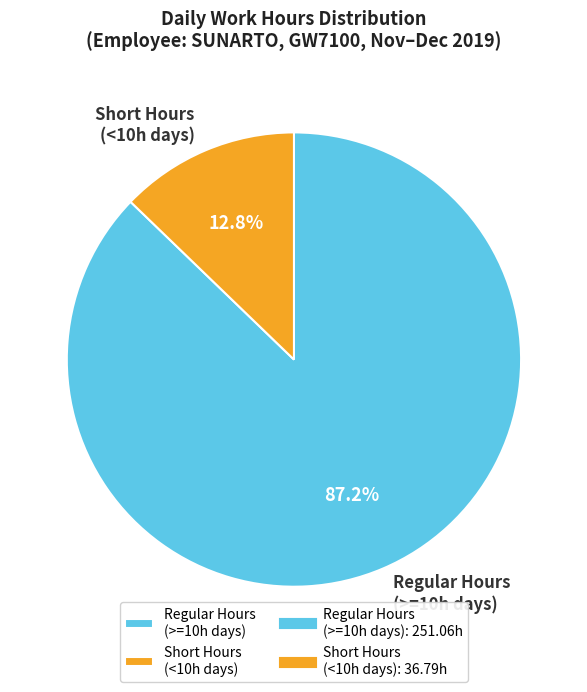

Which slice represents more than half of the pie?

Regular Hours (>=10h days)